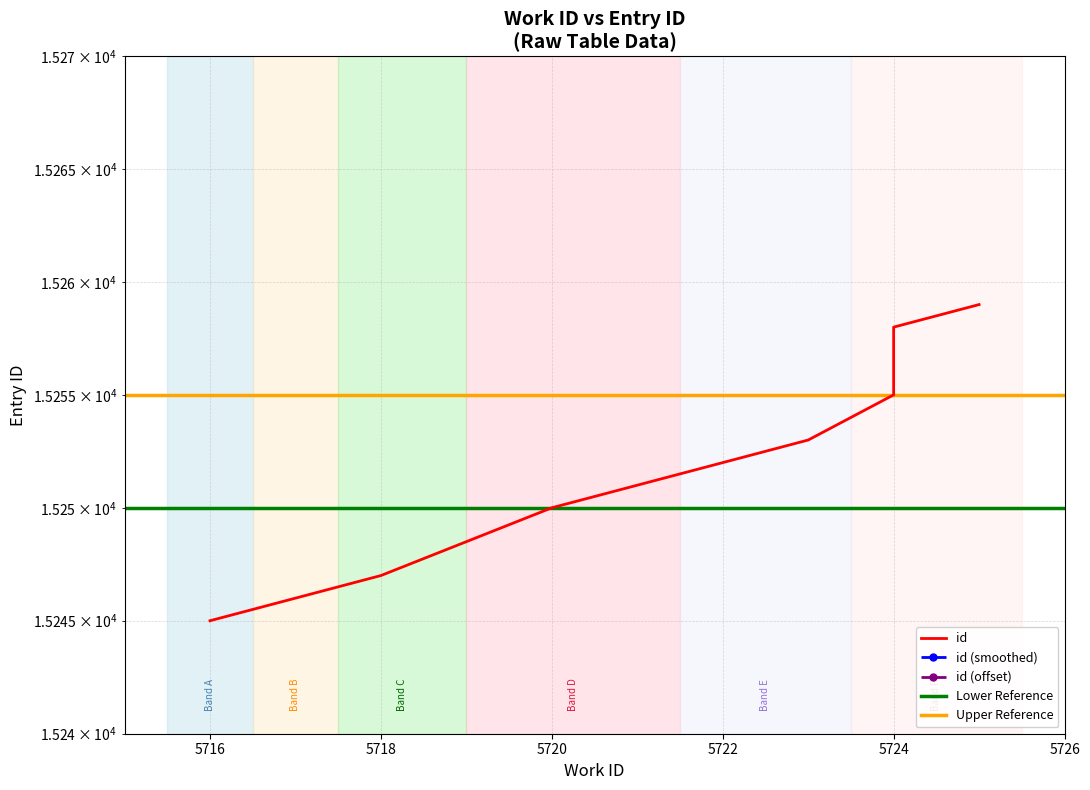

Is it true that the value at 5724 is 15258?

True